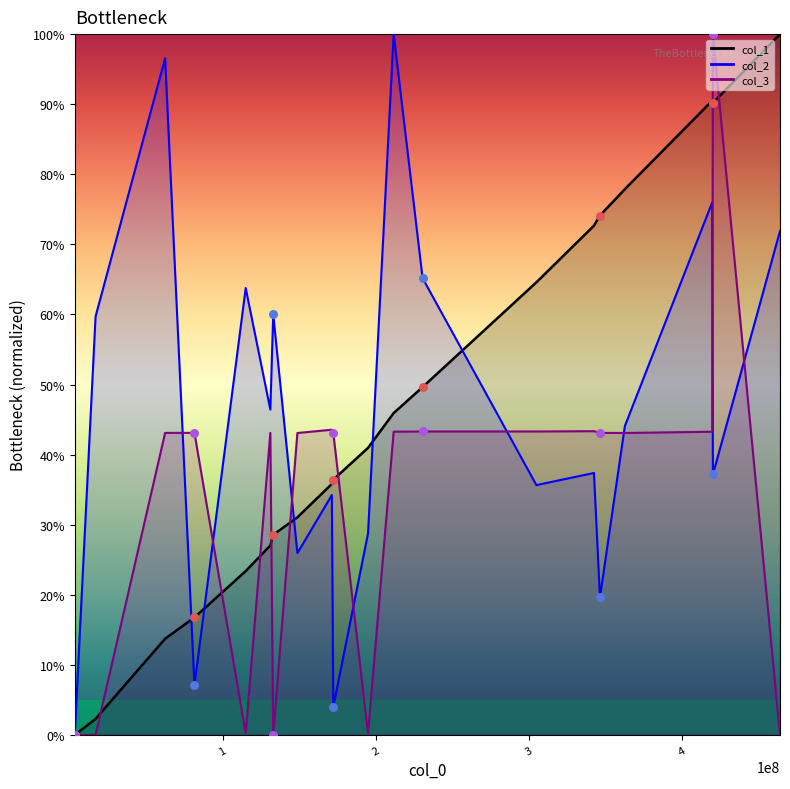

Which series contains the lowest Y value?

col_1 pts